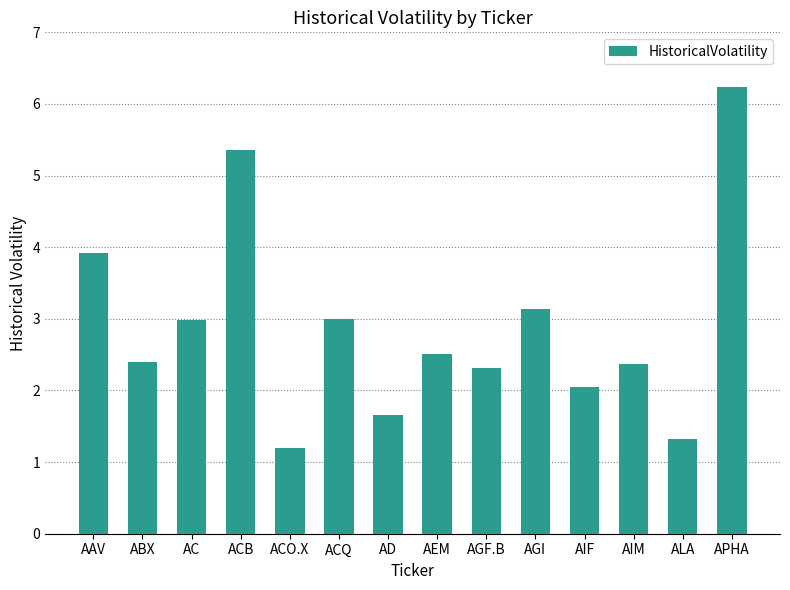

What is the sum of all values?

40.5